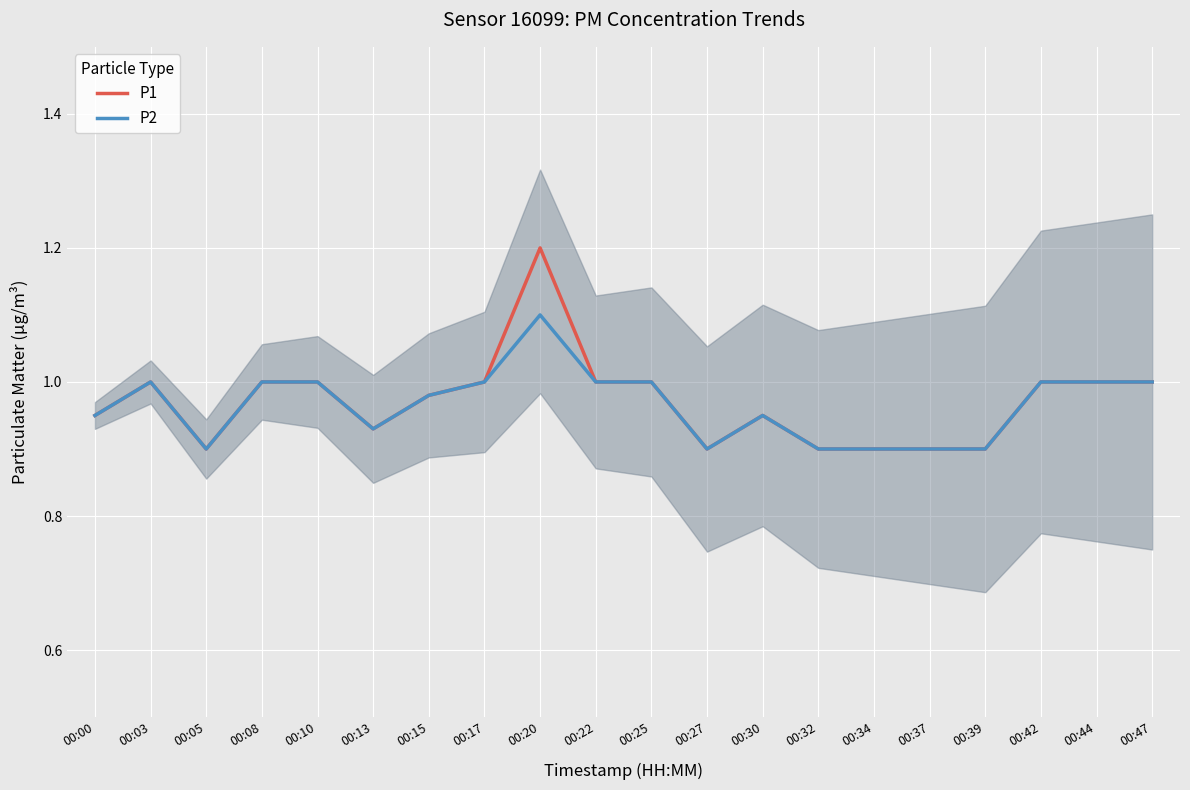

Reading left to right, list all the values displayed in this chart.

P1: 0.9	1.0	0.9	1.0	1.0	0.9	1.0	1.0	1.2	1.0	1.0	0.9	0.9	0.9	0.9	0.9	0.9	1.0	1.0	1.0
P2: 0.9	1.0	0.9	1.0	1.0	0.9	1.0	1.0	1.1	1.0	1.0	0.9	0.9	0.9	0.9	0.9	0.9	1.0	1.0	1.0